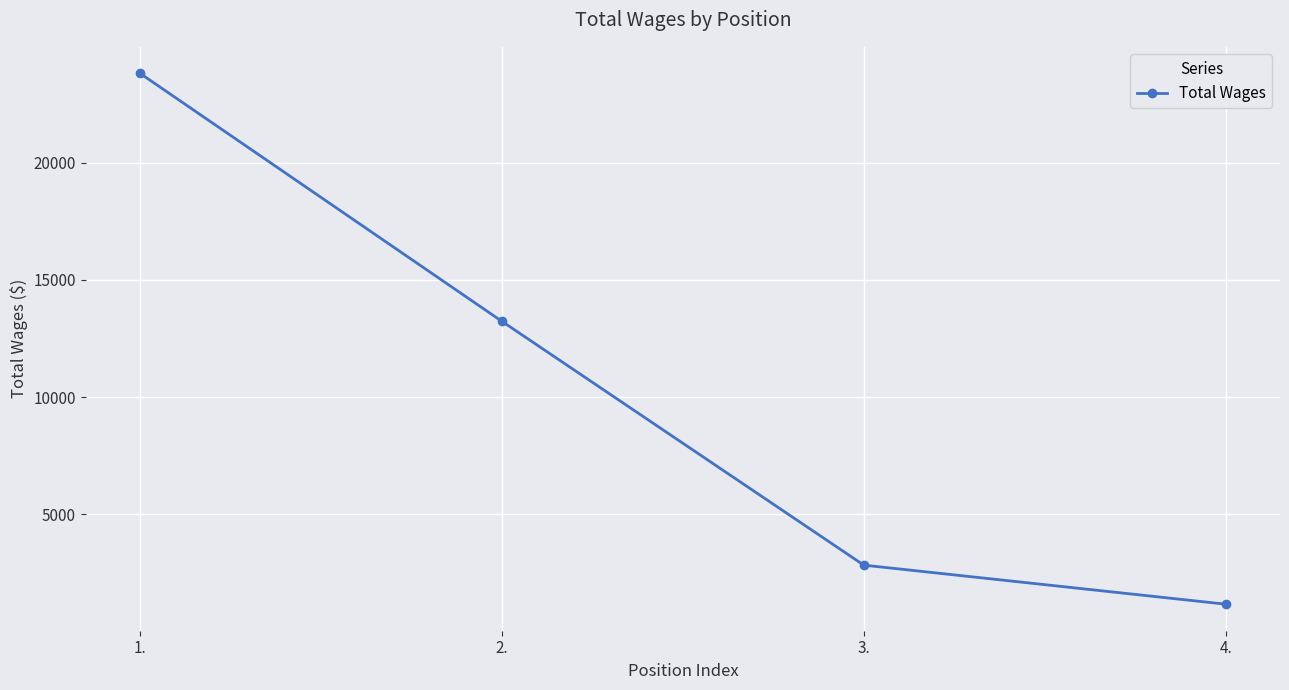

What is the difference between the maximum and minimum values?

22627